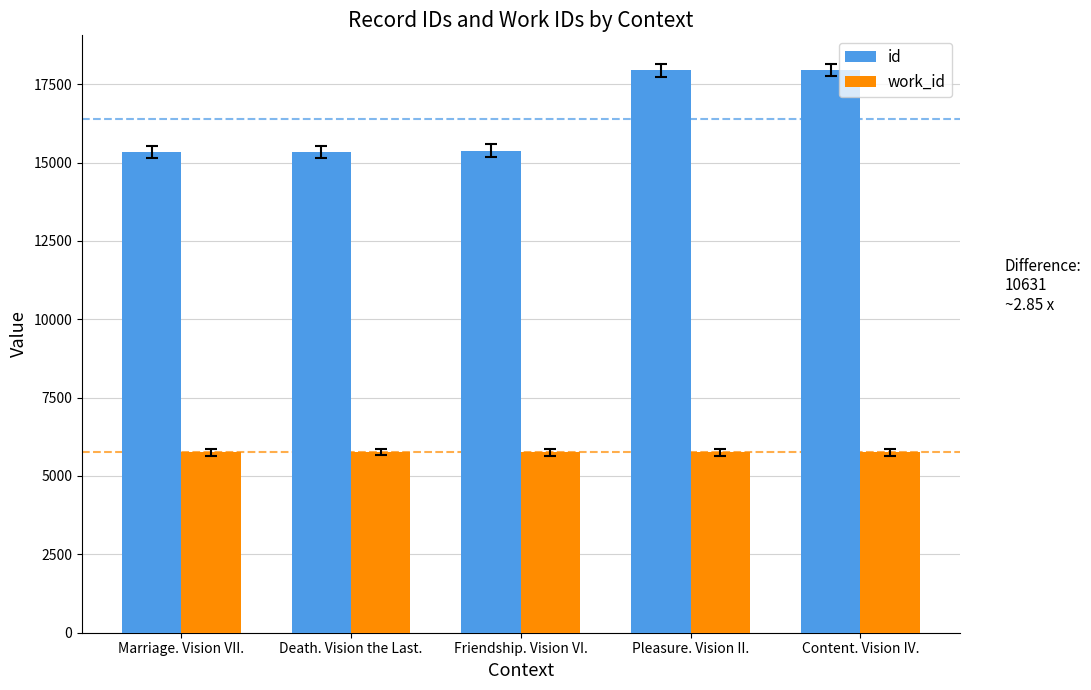

What is the difference between the second highest and minimum values in the id series?

2608